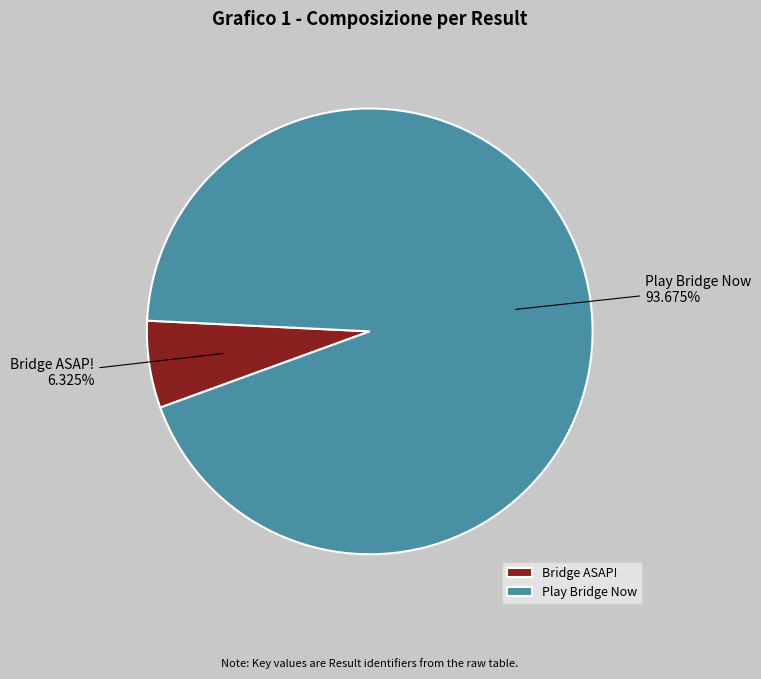

What percentage is the 2 slice, to the nearest percent?

94%